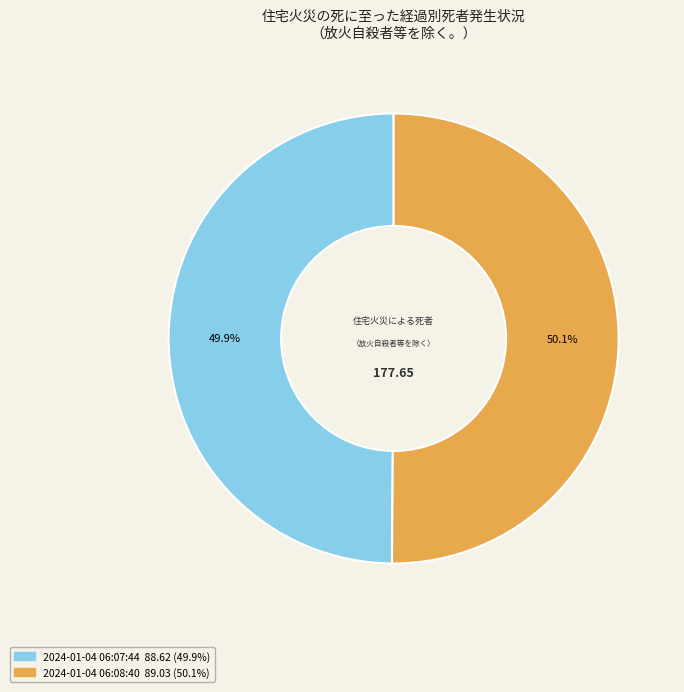

Is there any slice that represents more than half of the pie?

Yes